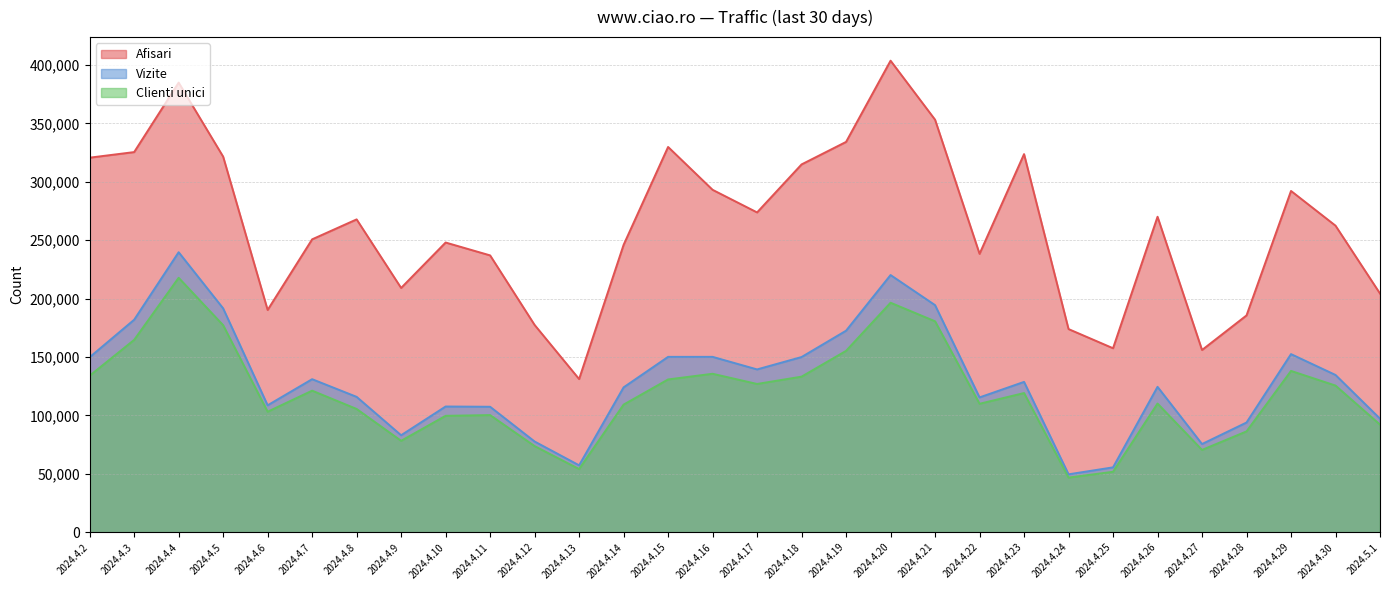

What position from the right is 2024.4.11?

21